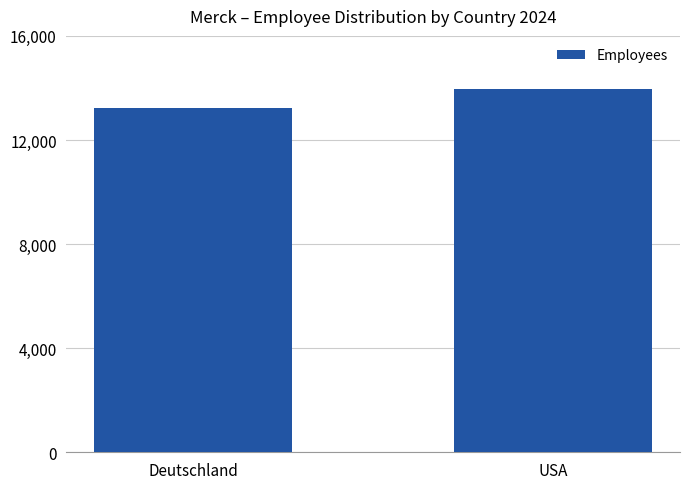

Count the number of categories in the chart.

2